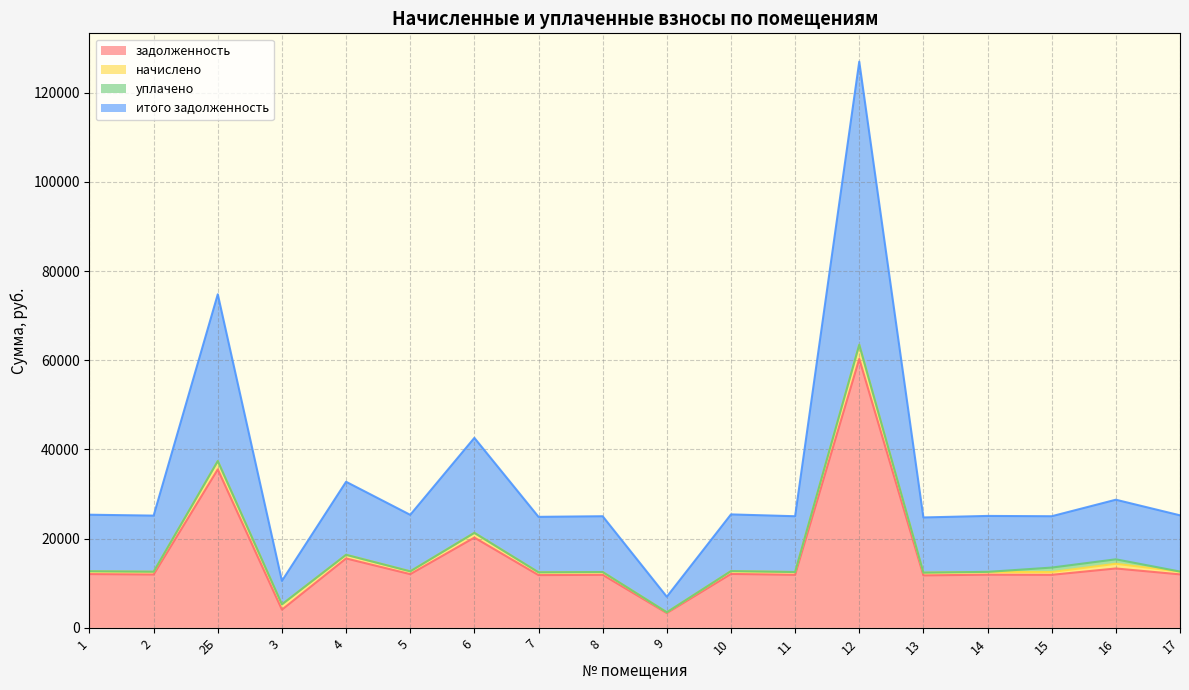

Is it true that задолженность equals 11889.1 at 11?

True